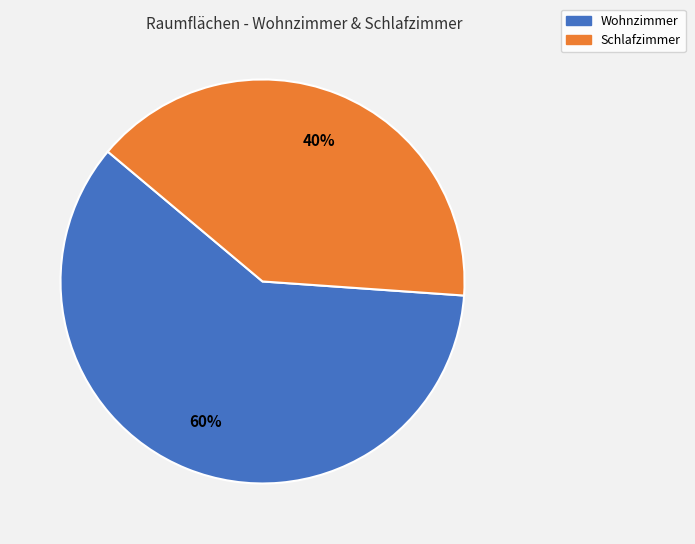

Rank the categories by value from highest to lowest.

Wohnzimmer, Schlafzimmer